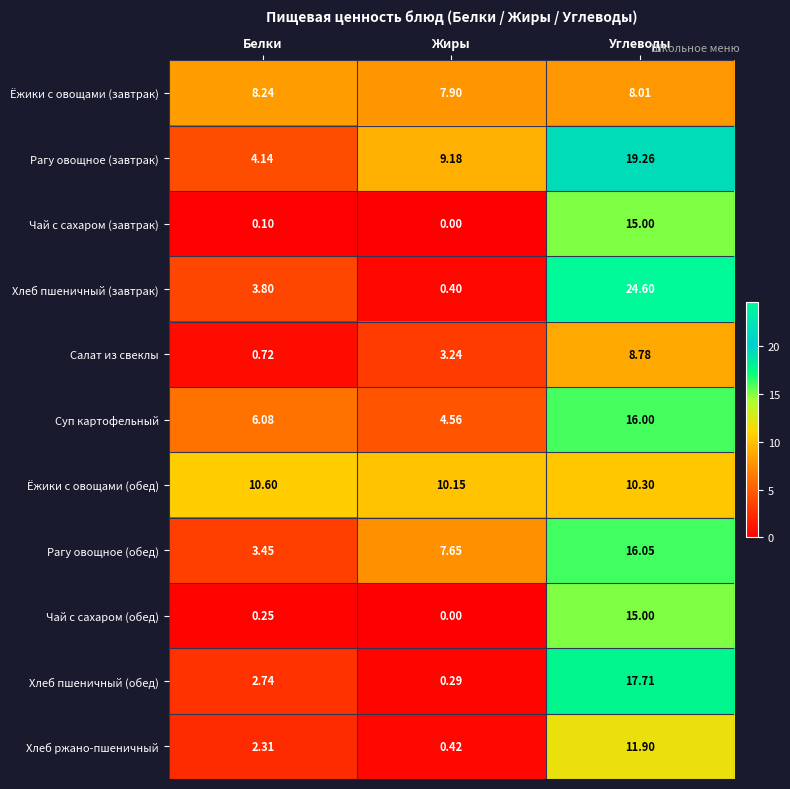

Where does the Хлеб ржано-пшеничный series first go above 2?

Белки